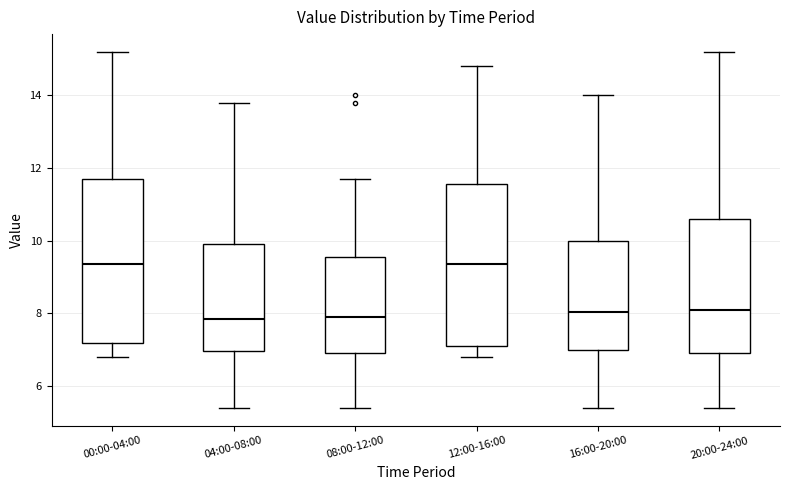

Reading left to right, transcribe this box plot: for each box, give where its median line is, the range the box spans, and where its two whiskers end, as read against the y-axis. The values are not printed on the chart, so give them approximately, as read against the axis.

00:00-04:00: median 9.4, box 7.2 to 11.8, whiskers 6.8 to 15.2
04:00-08:00: median 7.8, box 7.0 to 10.0, whiskers 5.4 to 13.8
08:00-12:00: median 8.0, box 7.0 to 9.6, whiskers 5.4 to 11.8
12:00-16:00: median 9.4, box 7.2 to 11.6, whiskers 6.8 to 14.8
16:00-20:00: median 8.0, box 7.0 to 10.0, whiskers 5.4 to 14.0
20:00-24:00: median 8.2, box 7.0 to 10.6, whiskers 5.4 to 15.2